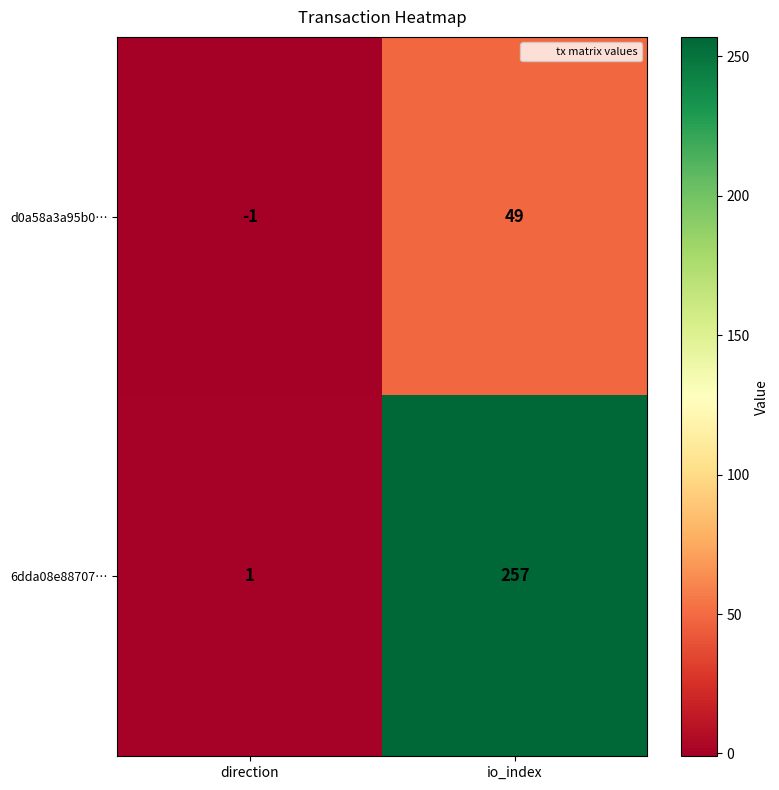

How many data points does each series have?

2